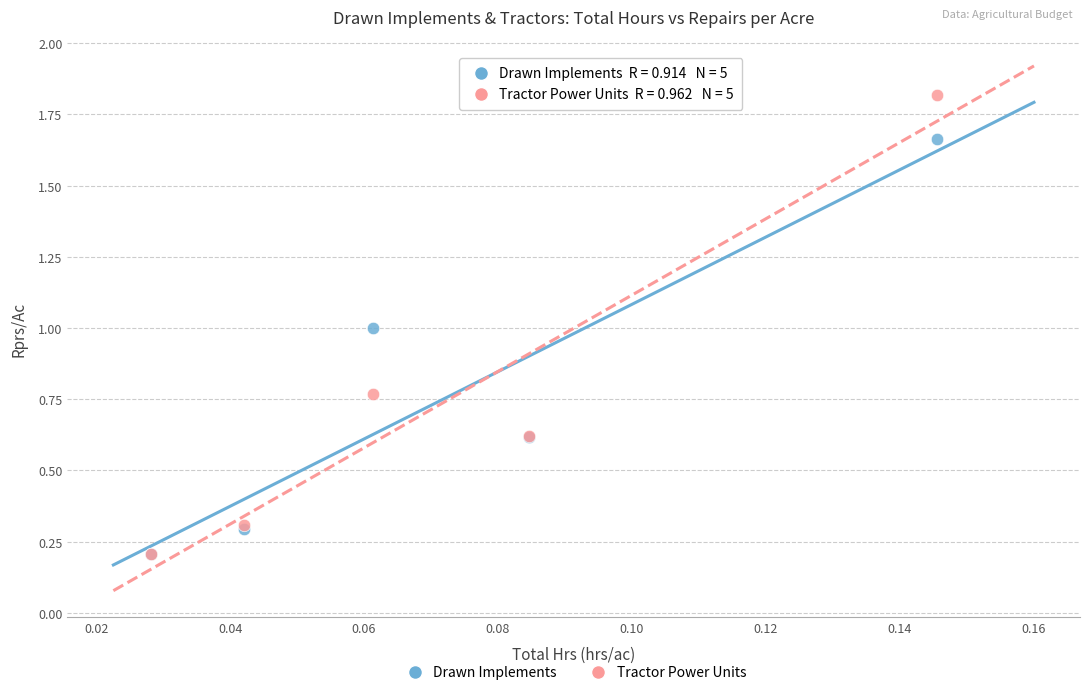

What are all the series names shown in the legend?

Drawn Implements, Tractor Power Units